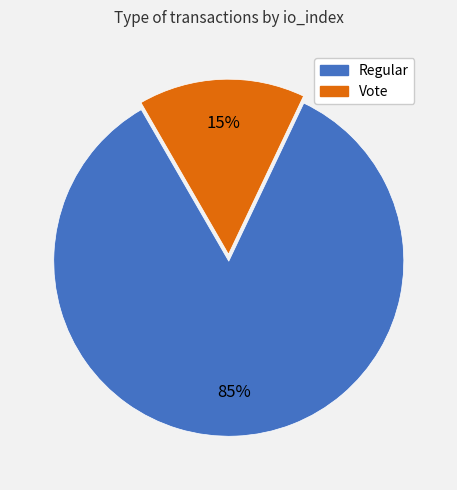

What is the largest slice in the pie chart?

Regular